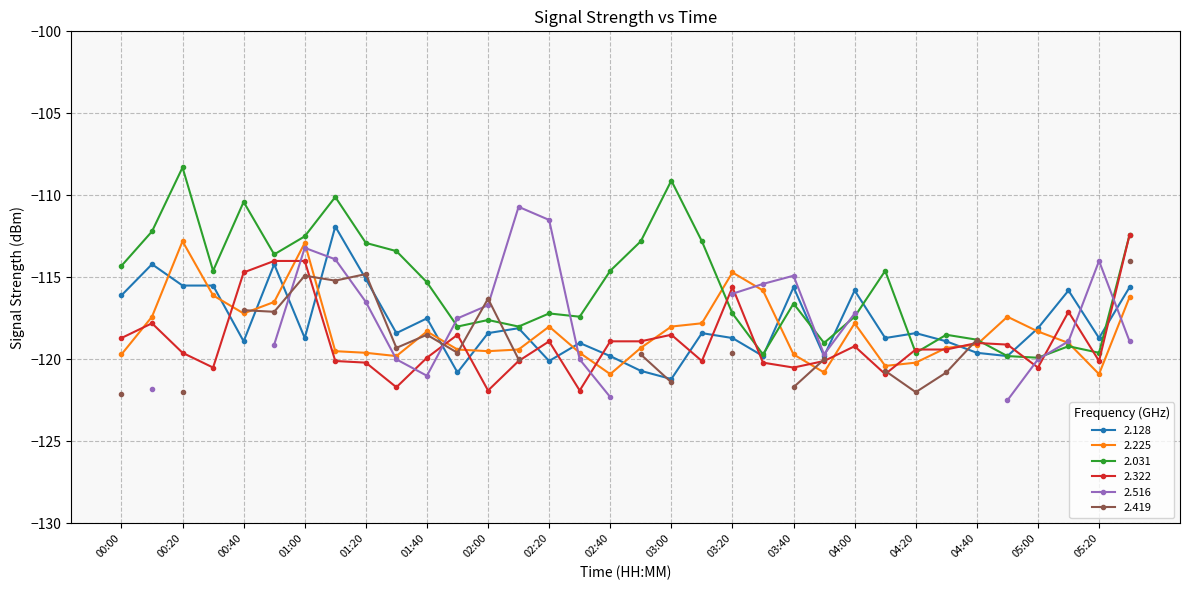

True or false: 2.031 has more than 0 interior local peaks.

True